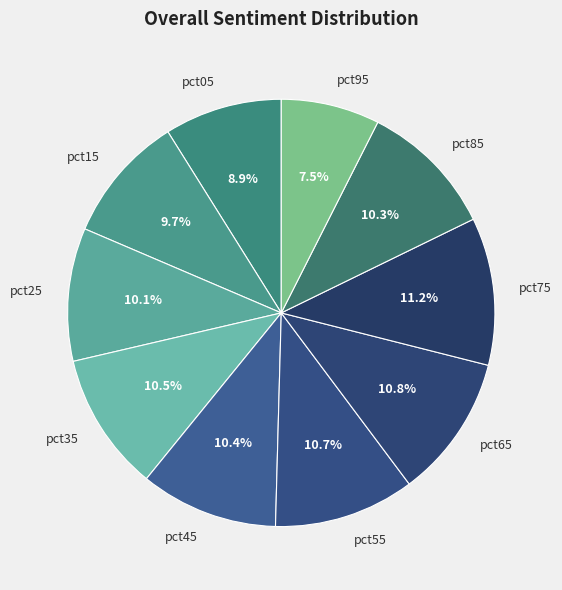

Is pct45 the majority of the pie?

No